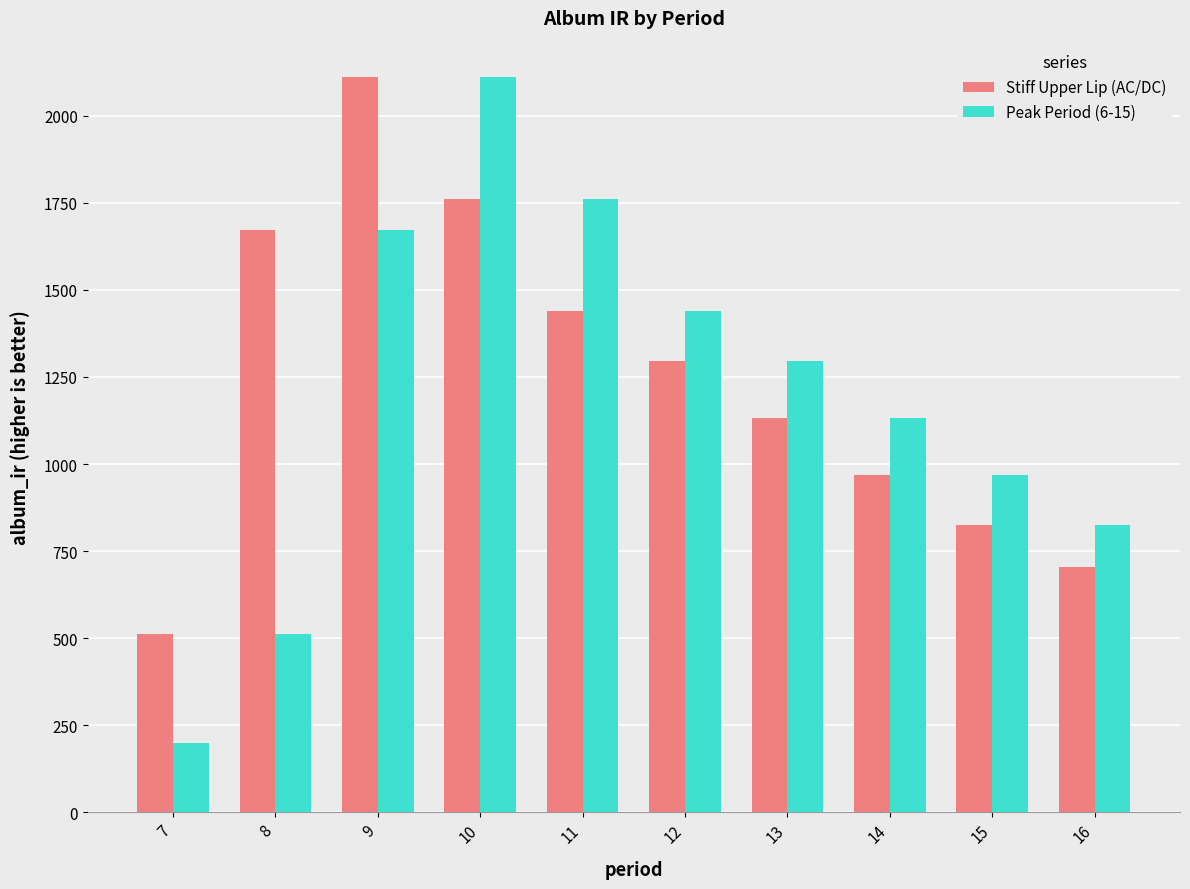

What is the average value of the Stiff Upper Lip (AC/DC) series?

1242.2